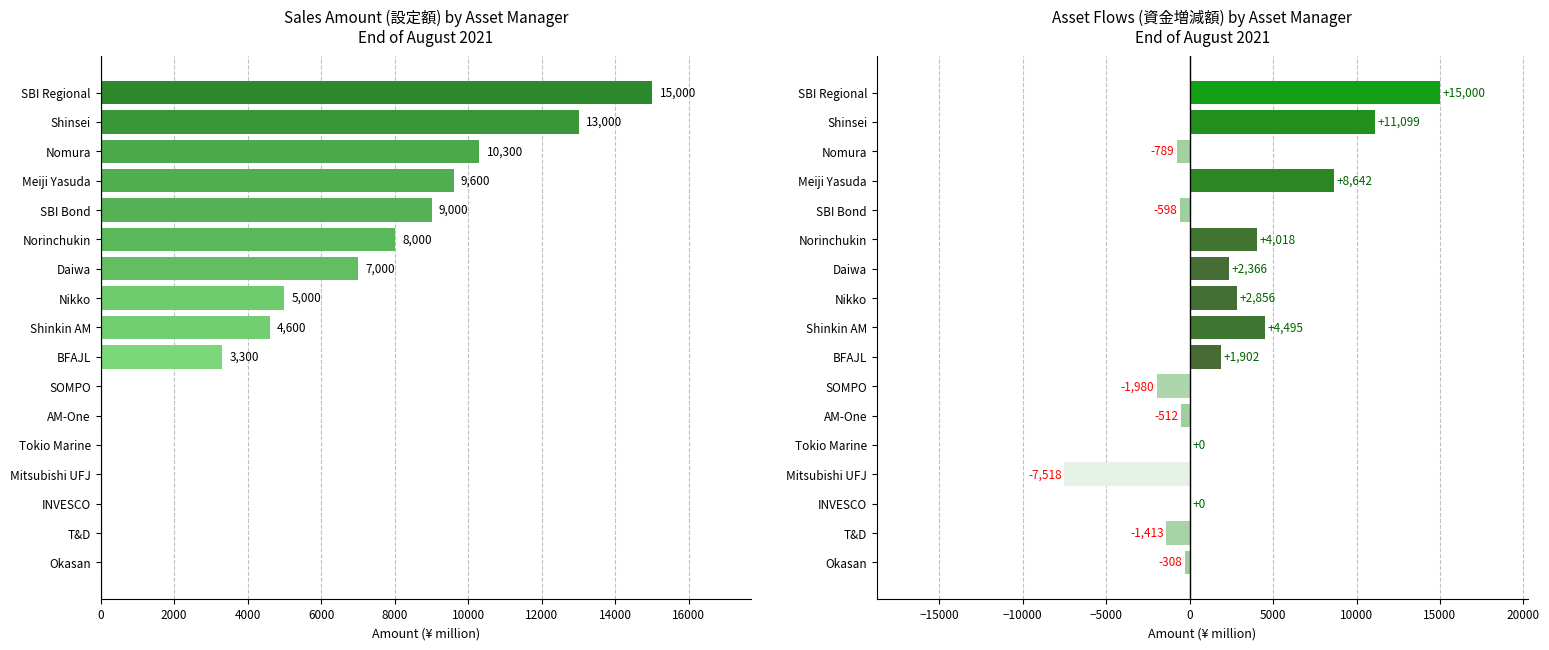

Count the number of categories in the chart.

17